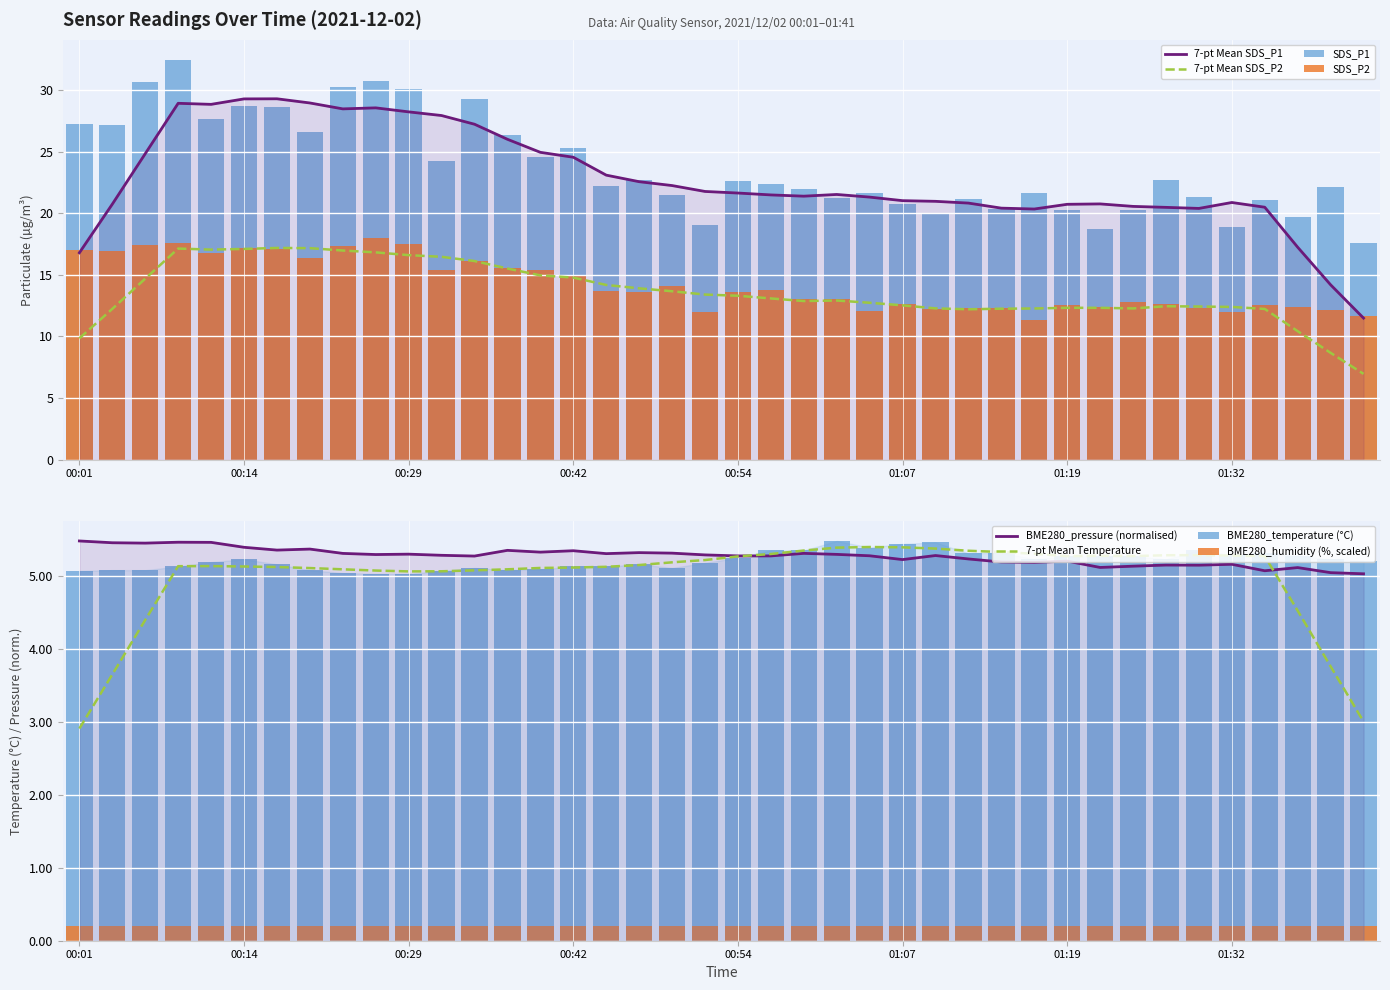

The value of SDS_P2 at 00:04 is 8.9. True or false?

False